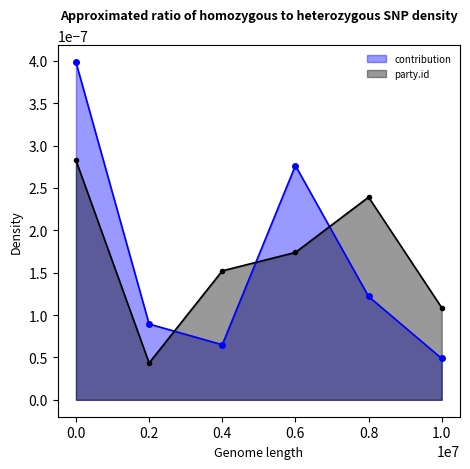

True or false: party.id and contribution cross at least once.

True